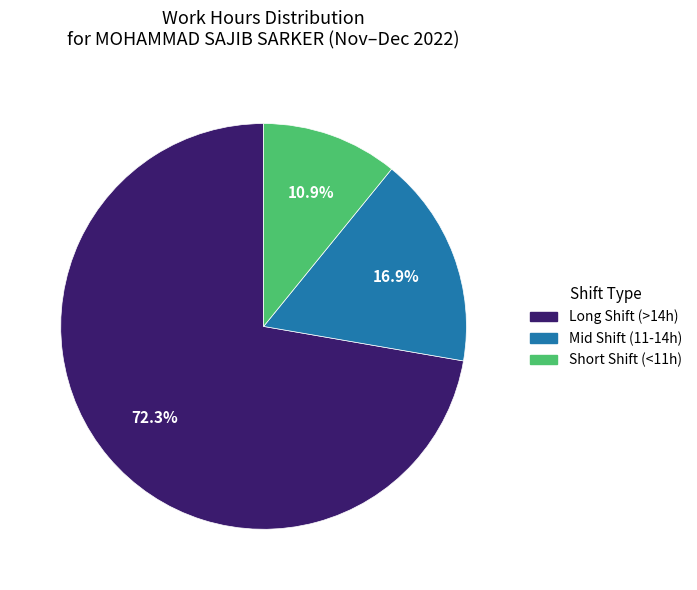

Do Short Shift (<11h) and Mid Shift (11-14h) together represent more than half of the pie?

No